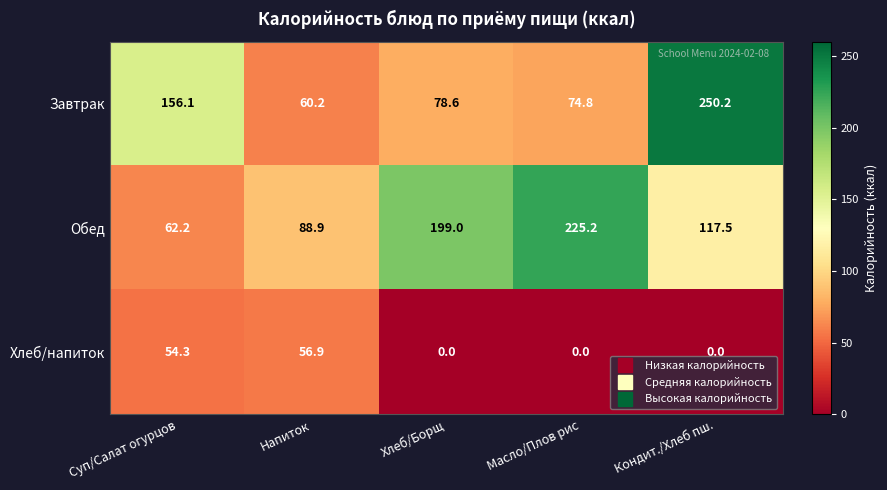

The Обед series shows 44.7 at Кондит./Хлеб пш.. True or false?

False